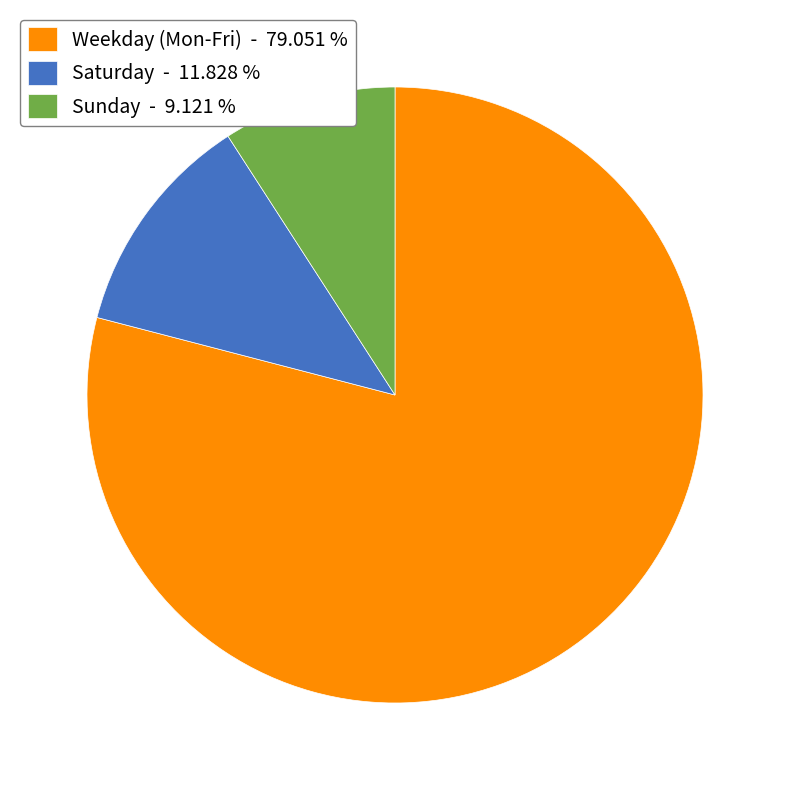

How many segments does this pie chart have?

3